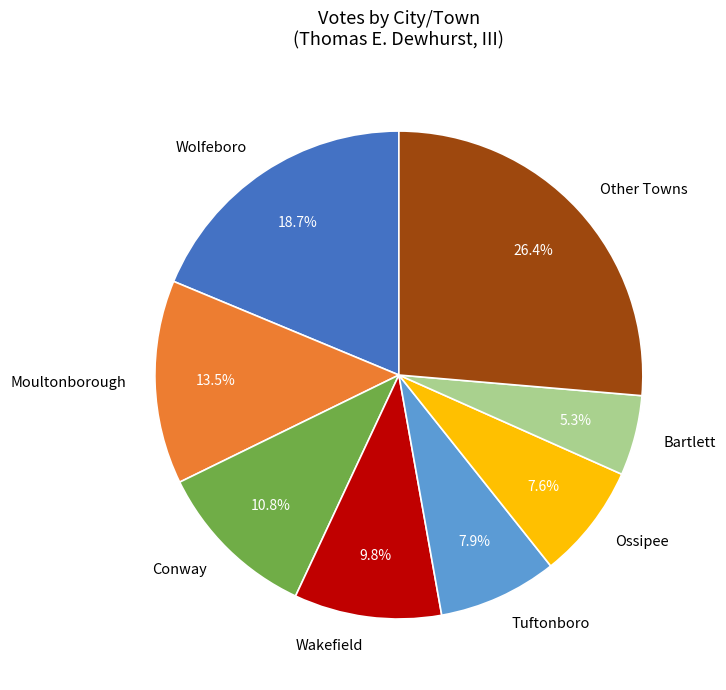

What percentage is NOT represented by Bartlett?

94.7%